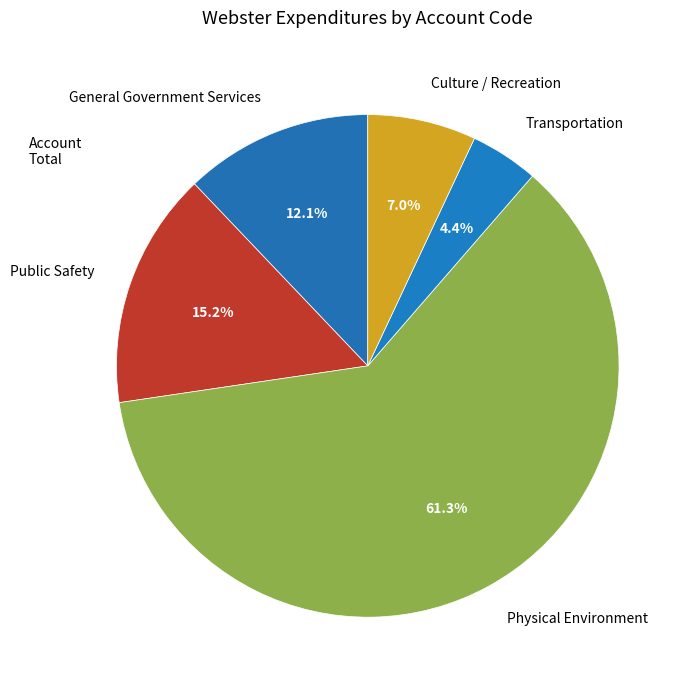

Which category has the smallest portion of the pie?

Transportation